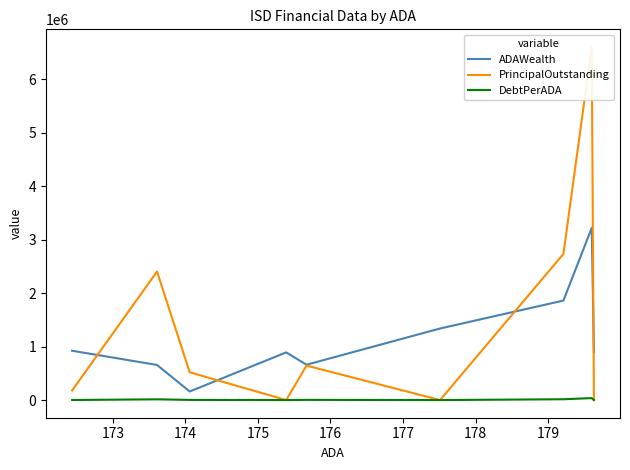

Does the chart display data point markers on the line(s)?

No